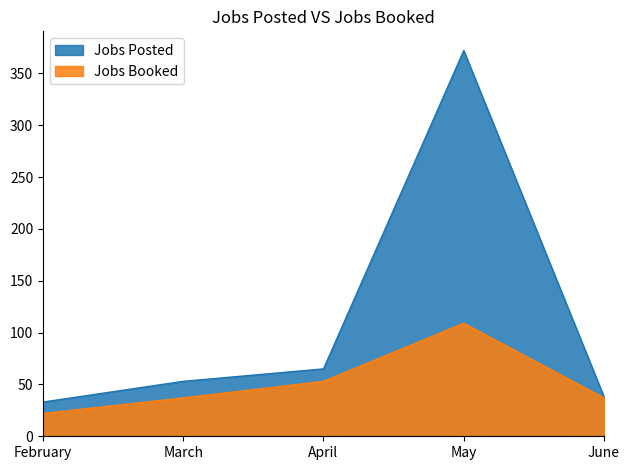

What is the sum of the Jobs Posted values at April and June?

103